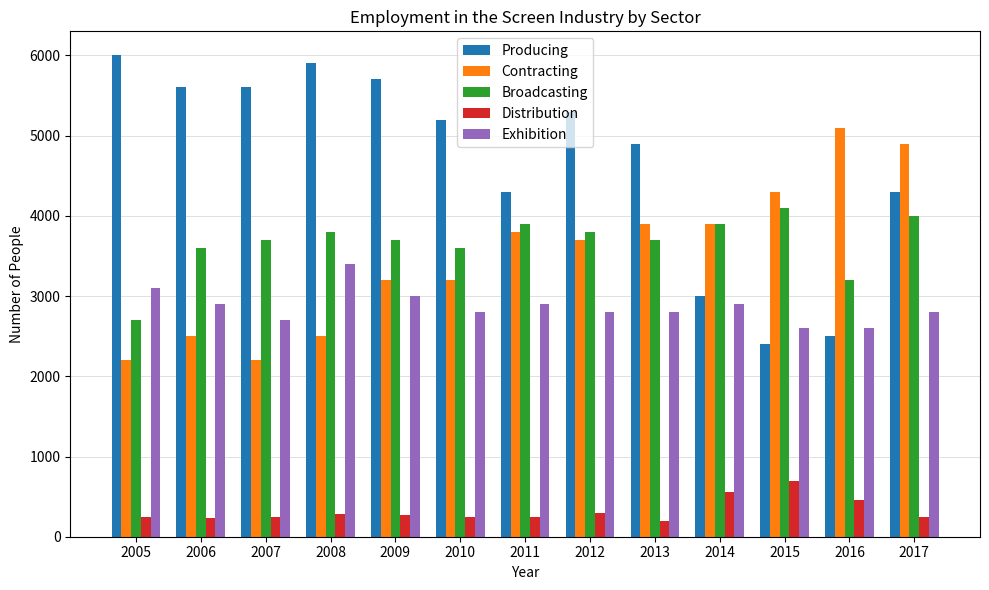

What is the difference between the highest and lowest values at 2005?

5760